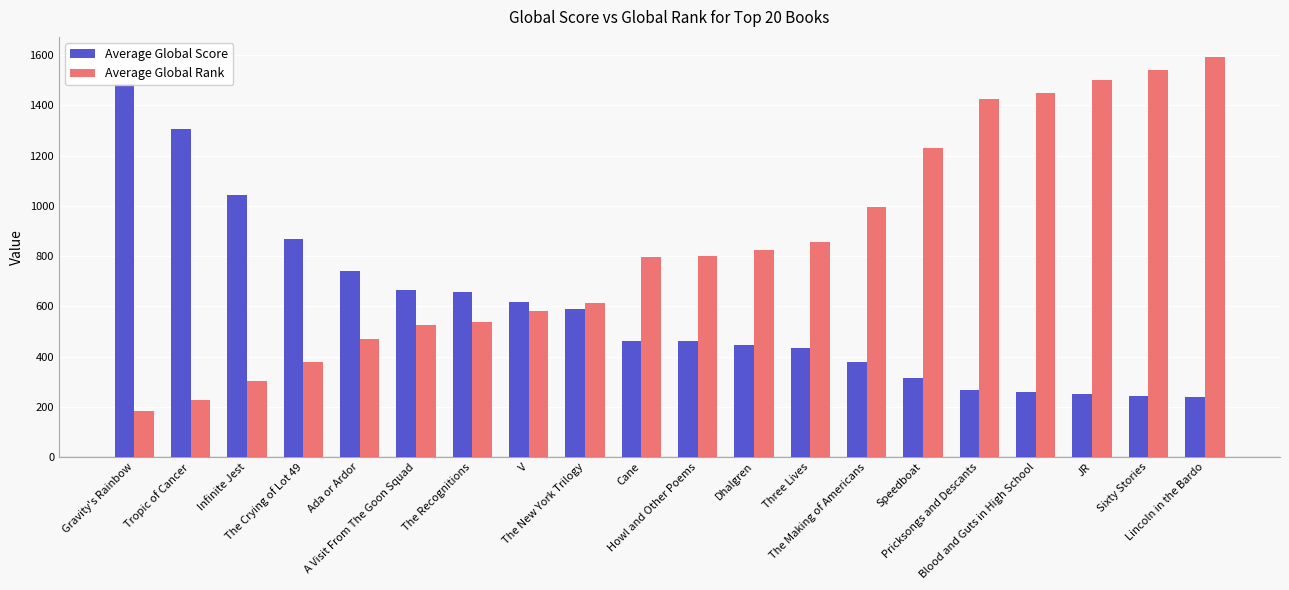

How many data points in Average Global Rank are less than 800?

10